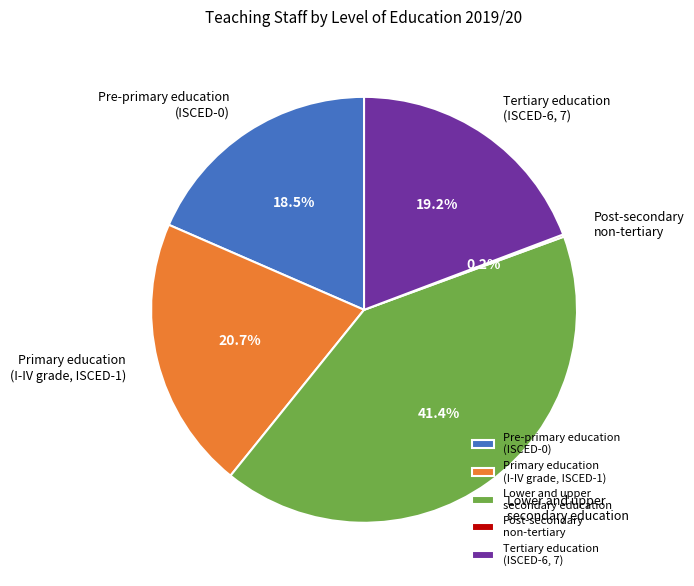

To the nearest percent, what is the difference between the largest and smallest slice percentages?

41%